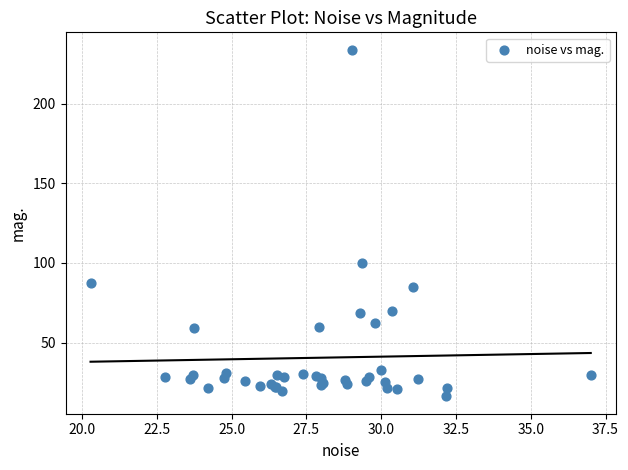

What Y value in the scatter plot is closest to 125?

100.0